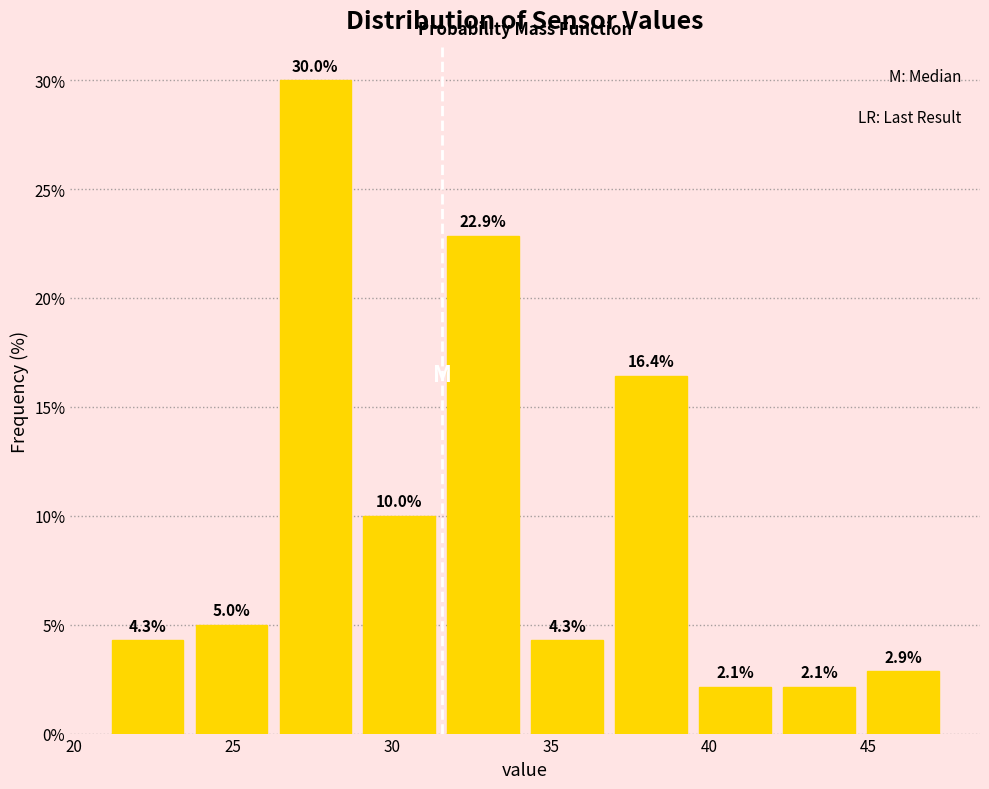

Over which range of the x-axis is the bar tallest?

26.5 to 29.0